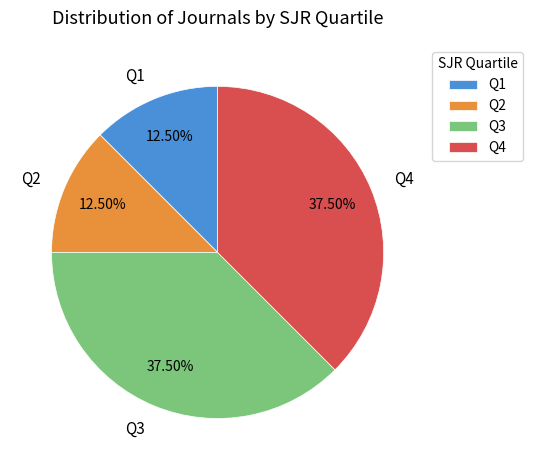

What is the ratio of the value at Q4 to the value at Q2?

3.0